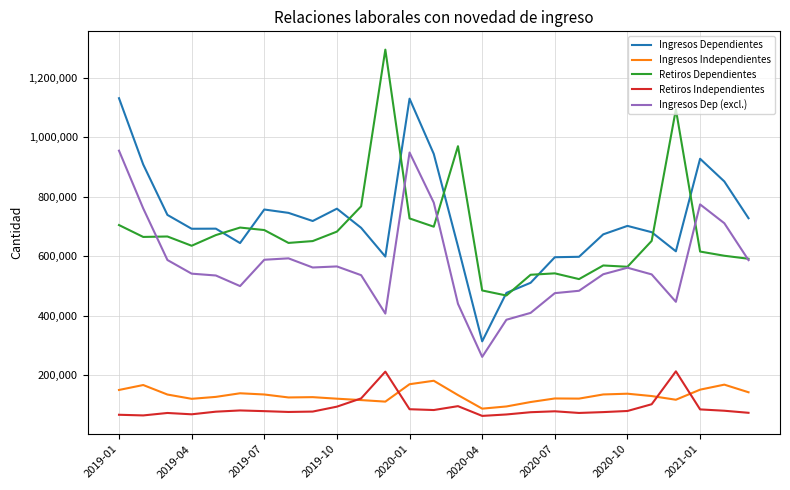

What is the greatest value displayed?

1293572